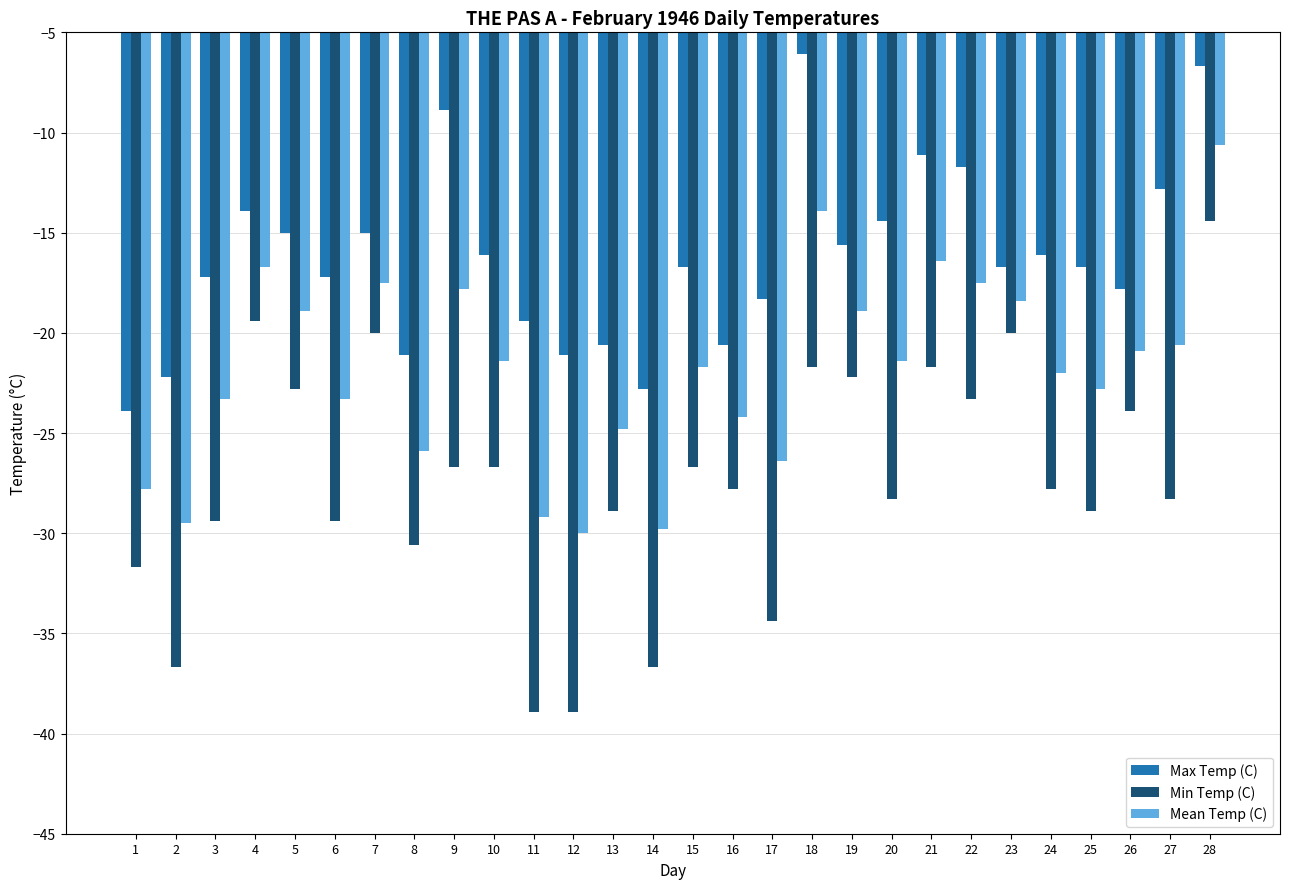

Reading right to left, list all the values displayed in this chart.

Max Temp (C): -6.7	-12.8	-17.8	-16.7	-16.1	-16.7	-11.7	-11.1	-14.4	-15.6	-6.1	-18.3	-20.6	-16.7	-22.8	-20.6	-21.1	-19.4	-16.1	-8.9	-21.1	-15.0	-17.2	-15.0	-13.9	-17.2	-22.2	-23.9
Min Temp (C): -14.4	-28.3	-23.9	-28.9	-27.8	-20.0	-23.3	-21.7	-28.3	-22.2	-21.7	-34.4	-27.8	-26.7	-36.7	-28.9	-38.9	-38.9	-26.7	-26.7	-30.6	-20.0	-29.4	-22.8	-19.4	-29.4	-36.7	-31.7
Mean Temp (C): -10.6	-20.6	-20.9	-22.8	-22.0	-18.4	-17.5	-16.4	-21.4	-18.9	-13.9	-26.4	-24.2	-21.7	-29.8	-24.8	-30.0	-29.2	-21.4	-17.8	-25.9	-17.5	-23.3	-18.9	-16.7	-23.3	-29.5	-27.8